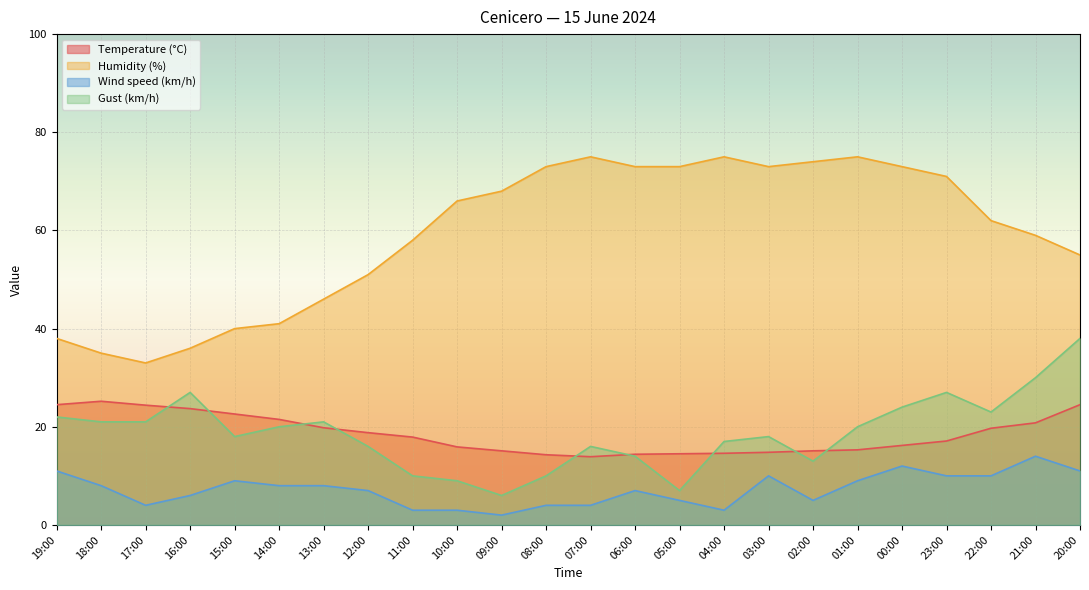

How many interior local valleys does the Humidity (%) series have?

2